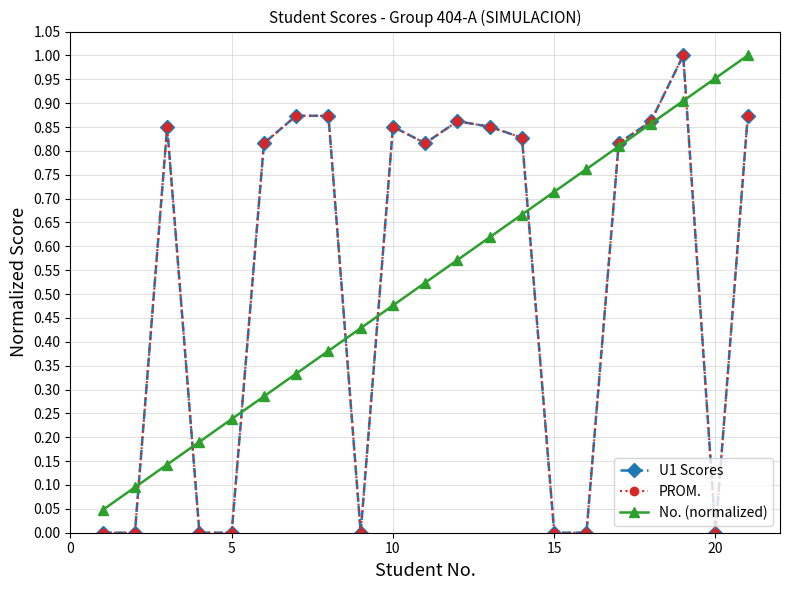

Does the chart display data point markers on the line(s)?

Yes